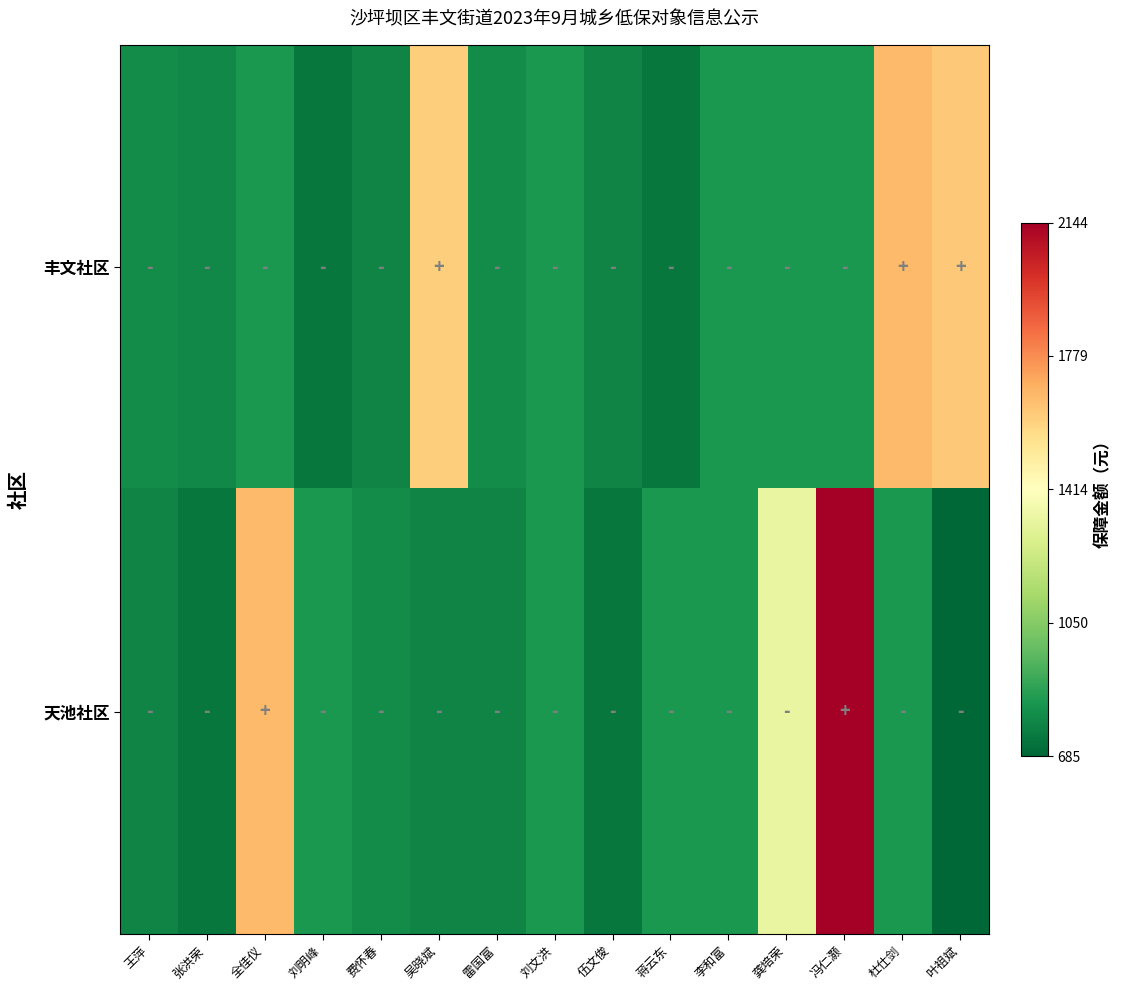

Which series has the largest total across all categories?

天池社区